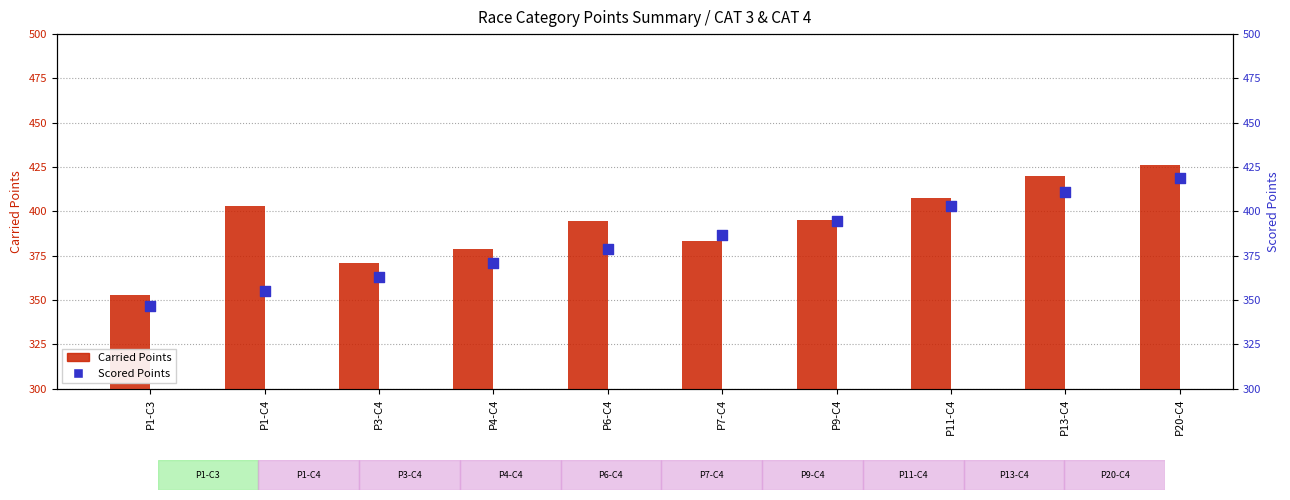

Which series reaches the minimum Y coordinate?

Scored Points